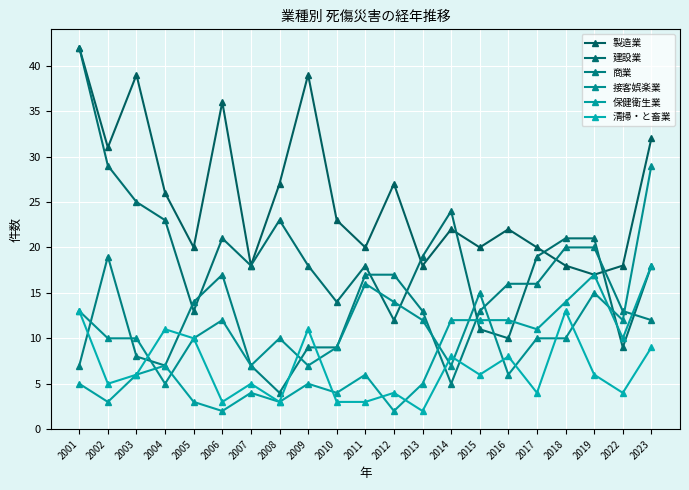

What is the smallest value displayed?

2